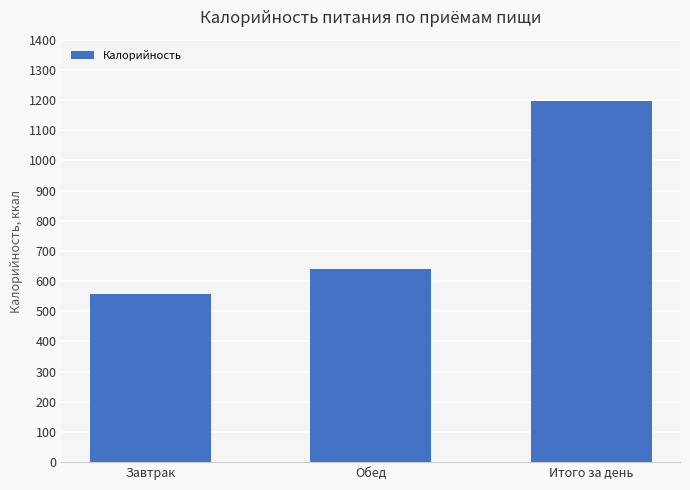

List the labels in order of value, smallest first.

Завтрак, Обед, Итого за день